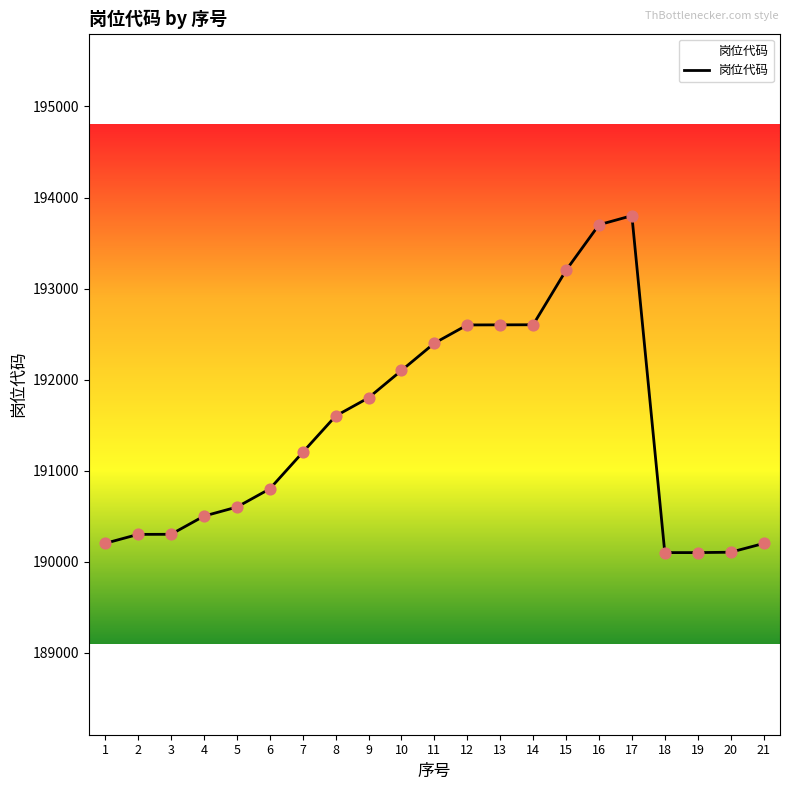

Between 20 and 21, which is larger?

21